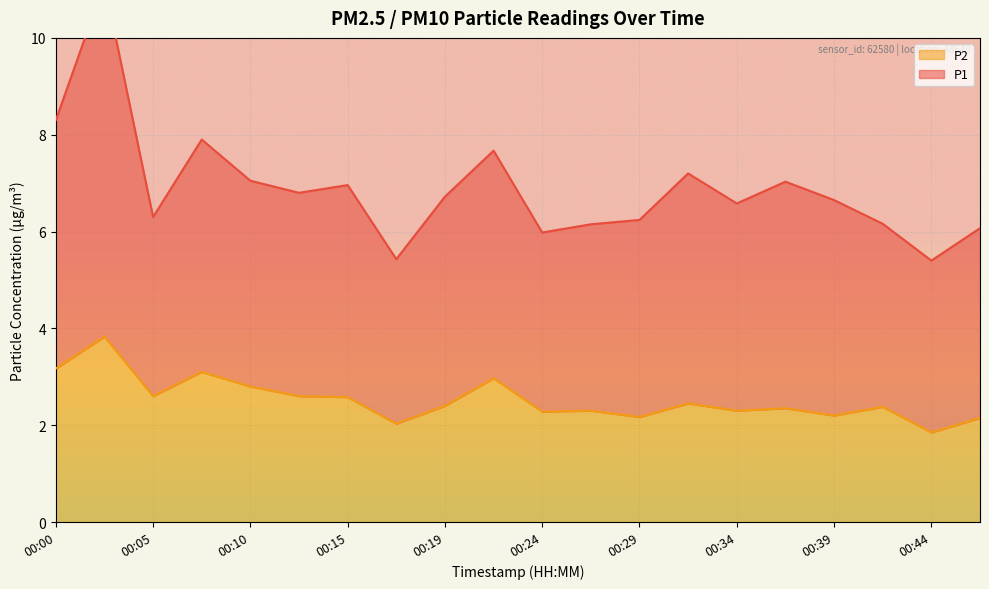

What are all the series names shown in the legend?

P1, P2